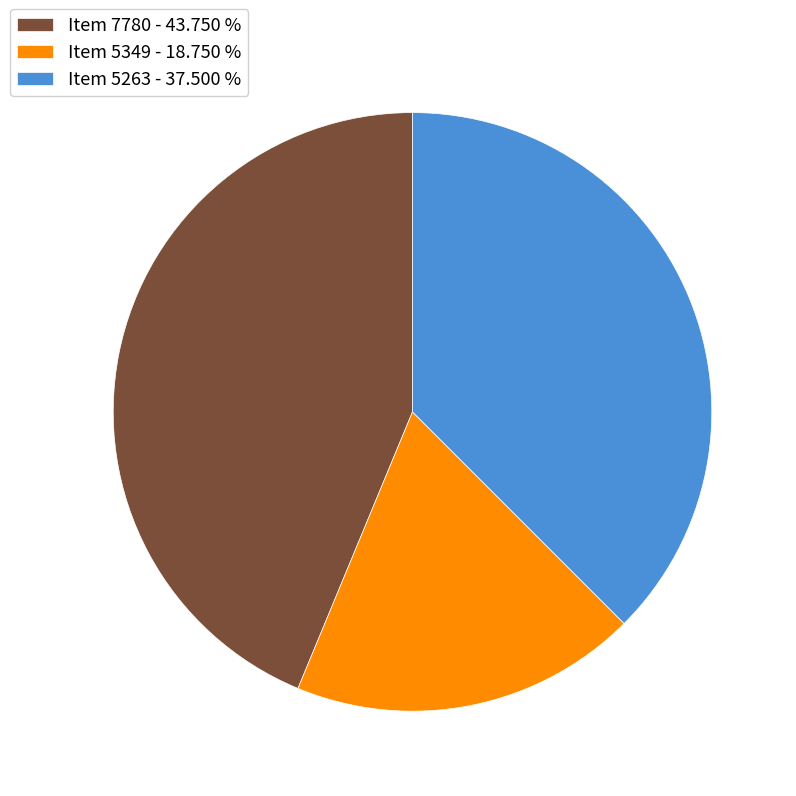

Combined, do Item 7780 - 43.750 % and Item 5263 - 37.500 % account for over 50%?

Yes